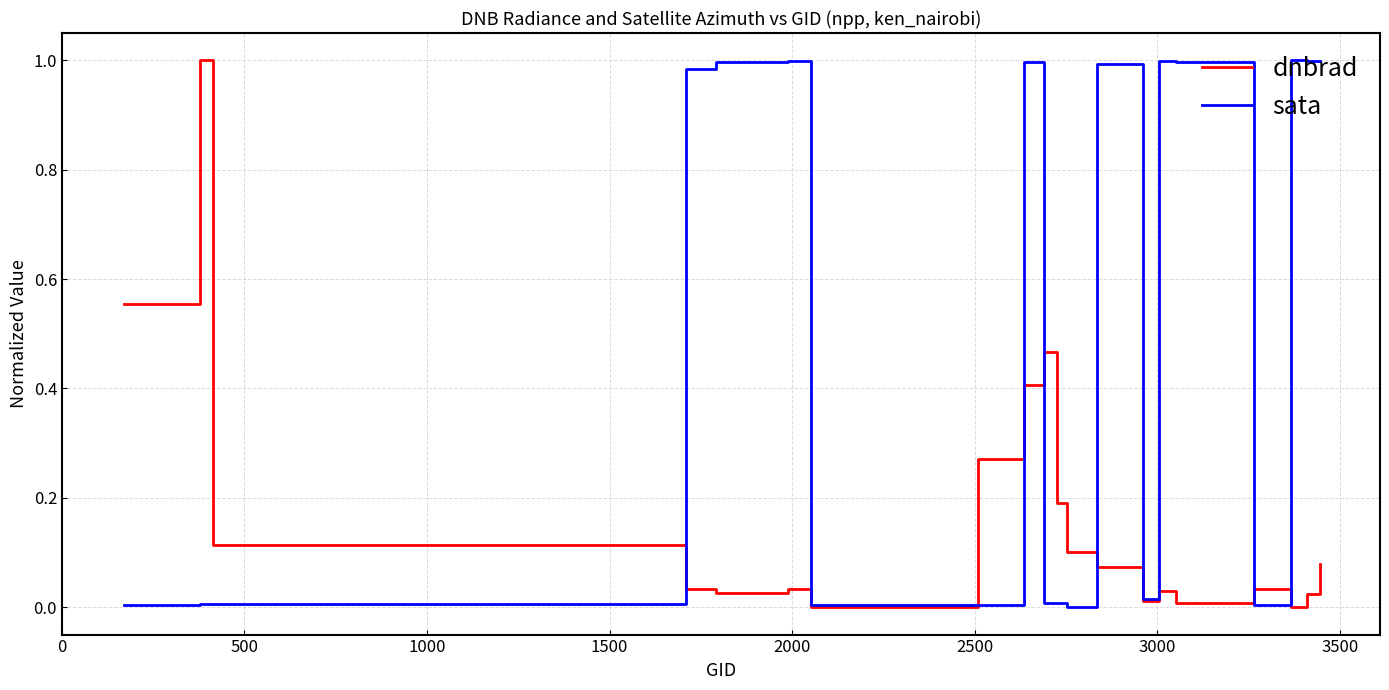

List the series in order of their overall mean, lowest first.

dnbrad, sata